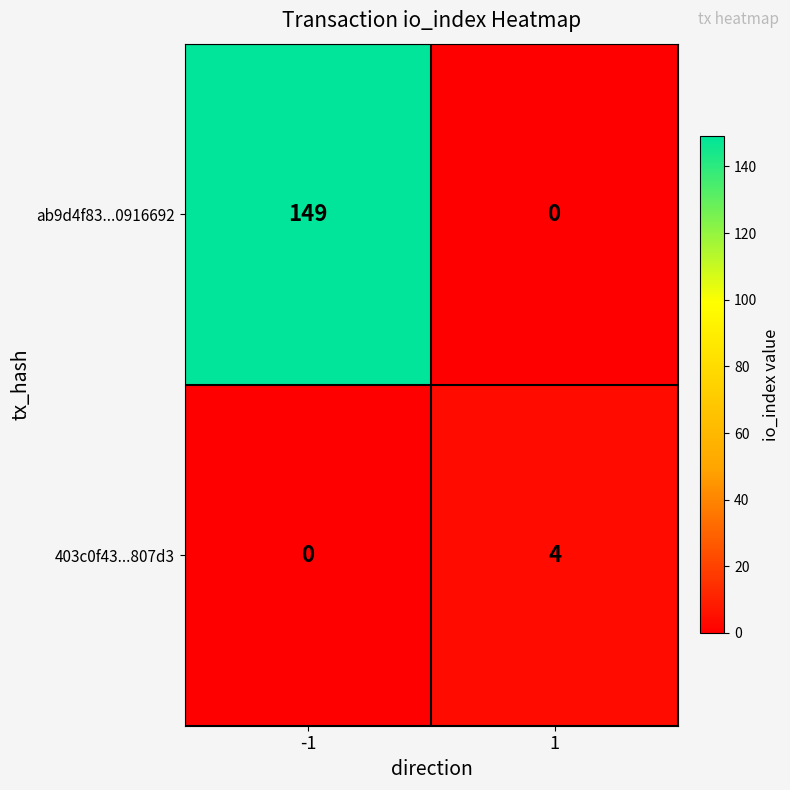

What is the total value across all series at 1?

4